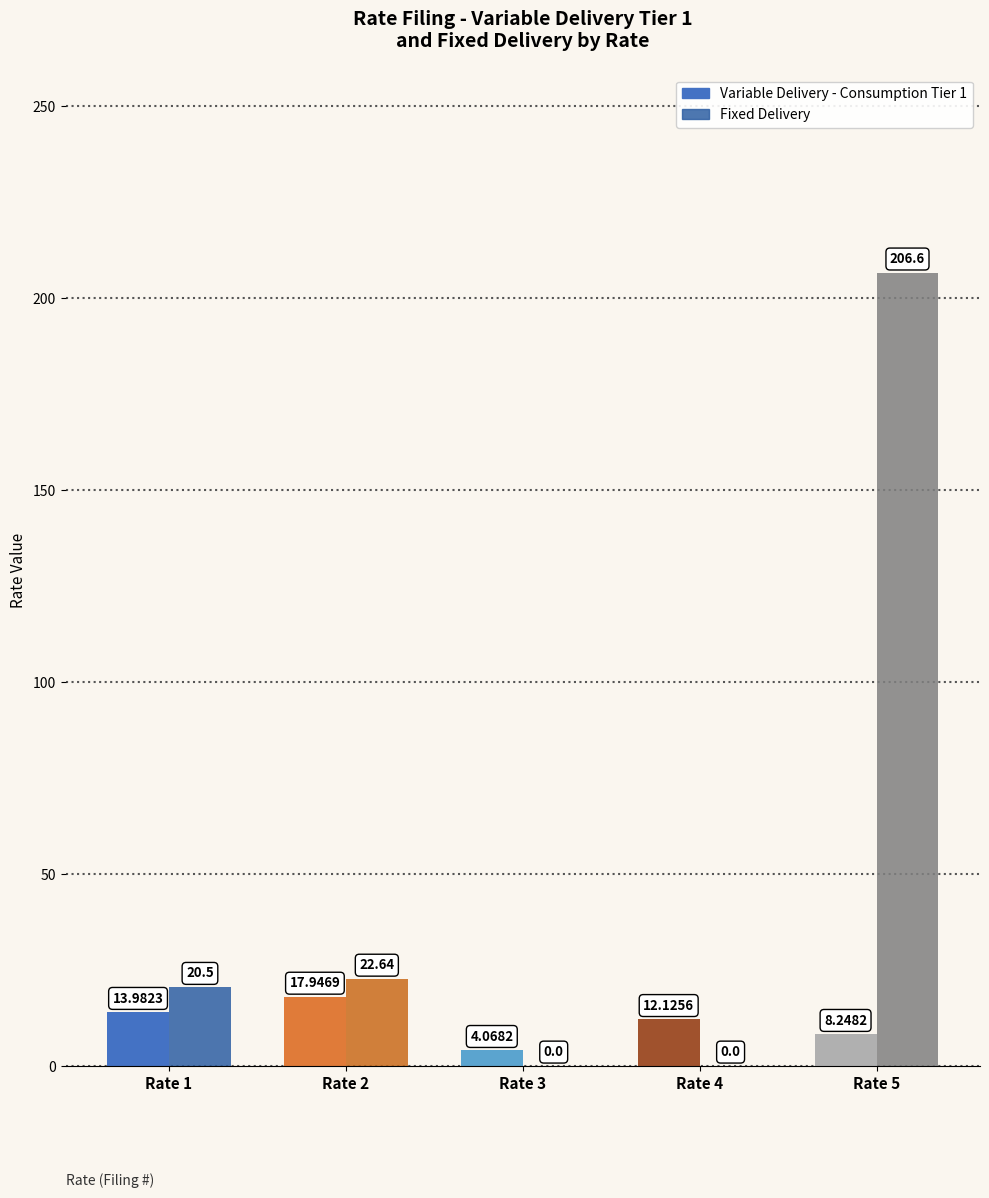

What is the value of the Fixed Delivery bar at the 5th from the left?

206.6